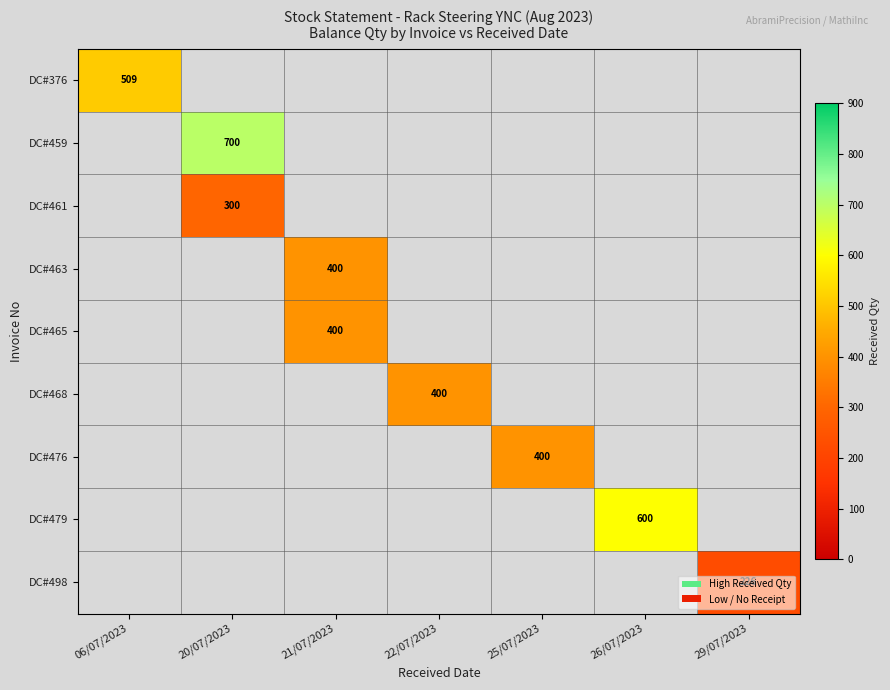

The DC#376 series shows 509 at 06/07/2023. True or false?

True